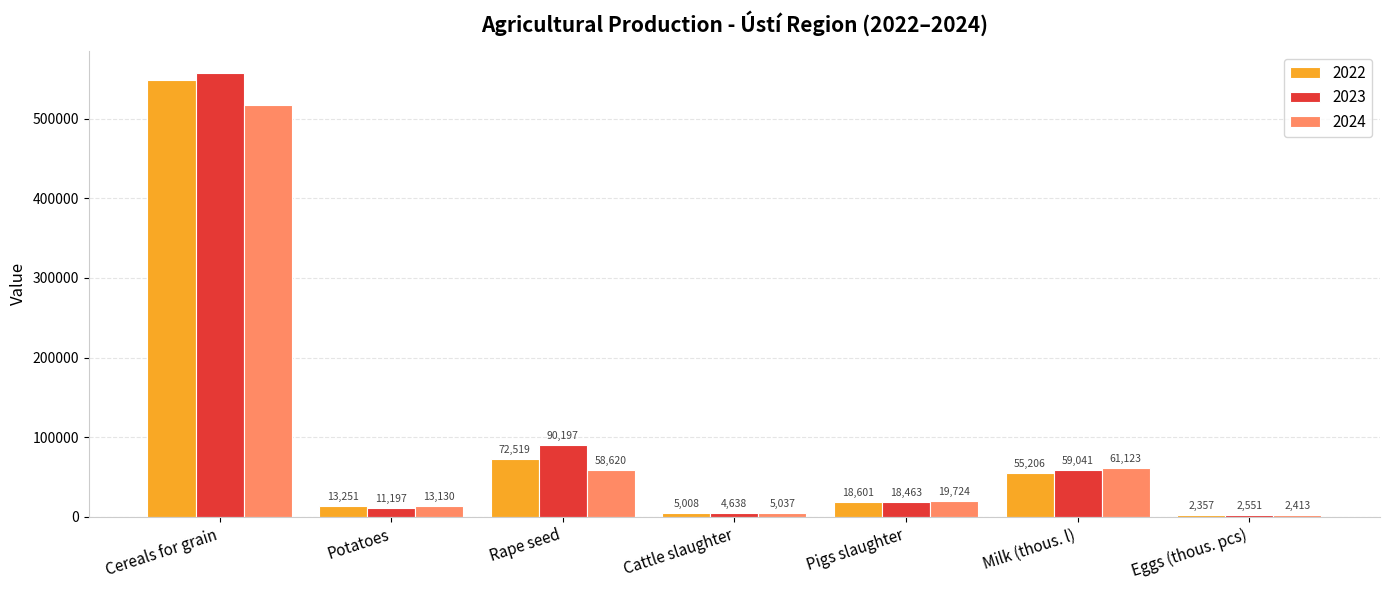

How many values in the 2024 series are below 19723?

3